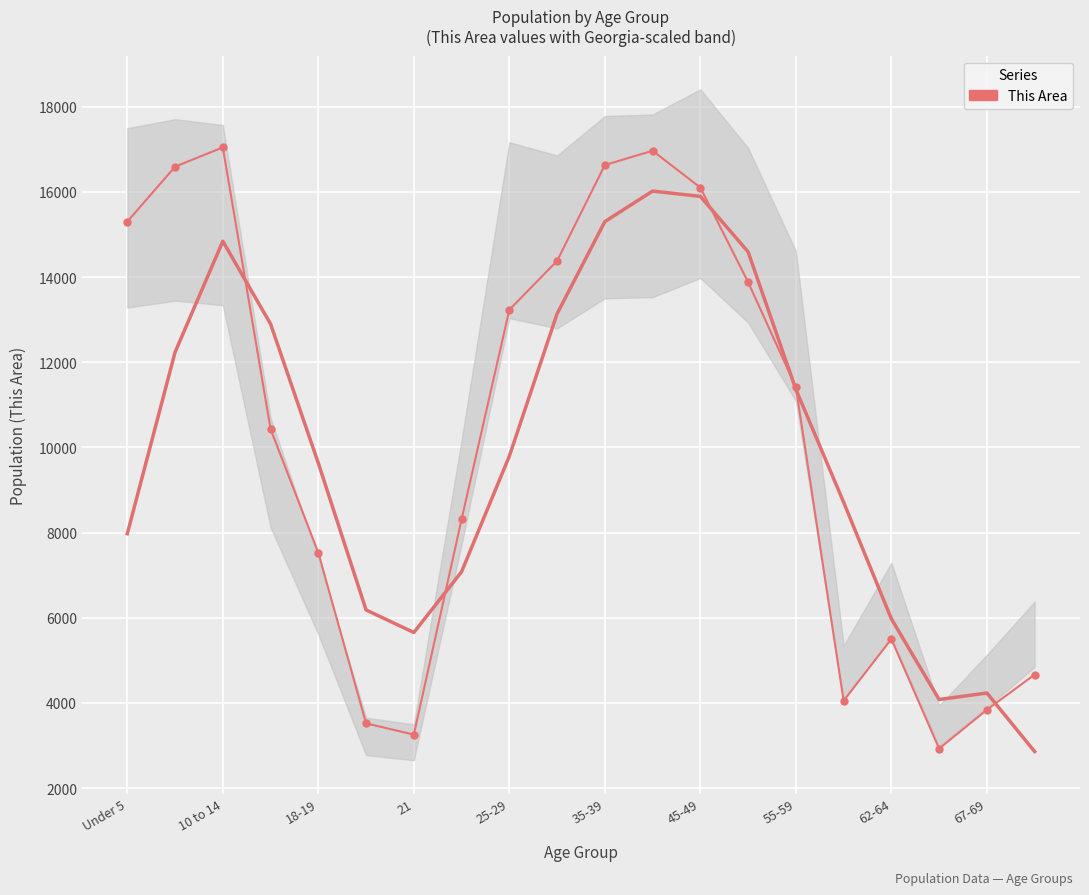

At which category does the chart reach its minimum across all series?

17